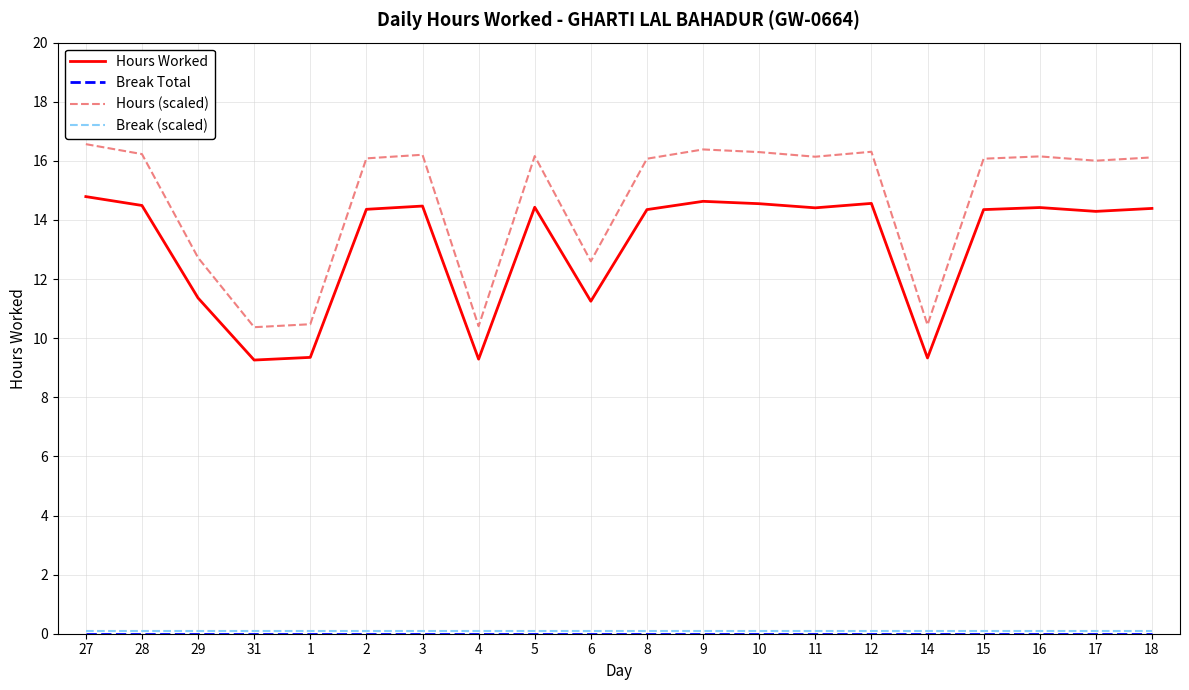

Which series has the largest range (max minus min)?

Hours (scaled)